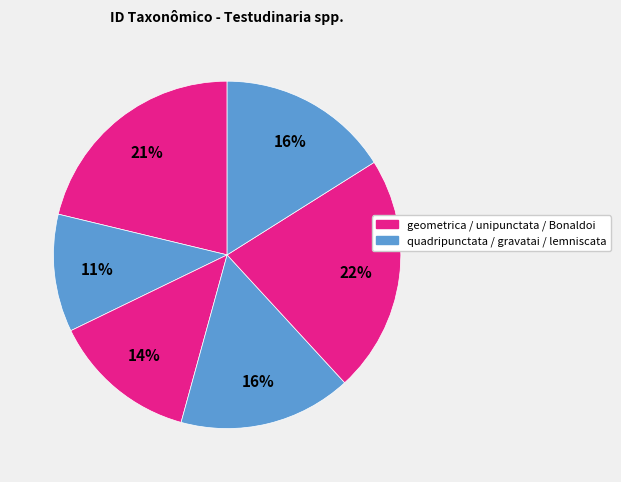

Count the number of slices in the pie.

6